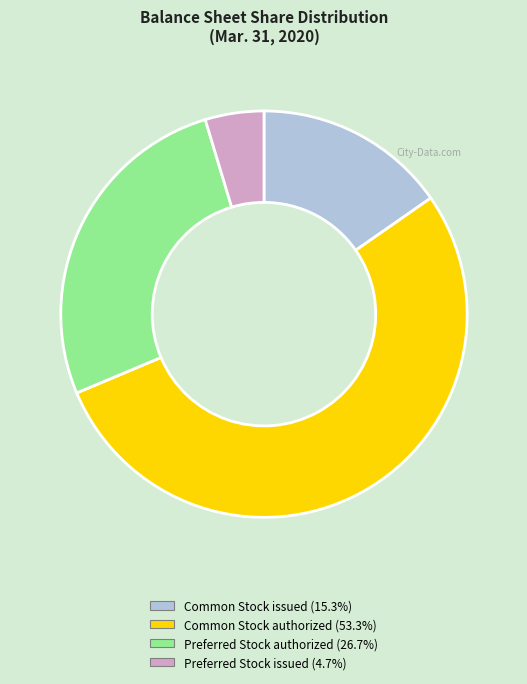

Is there a majority slice in this chart?

Yes